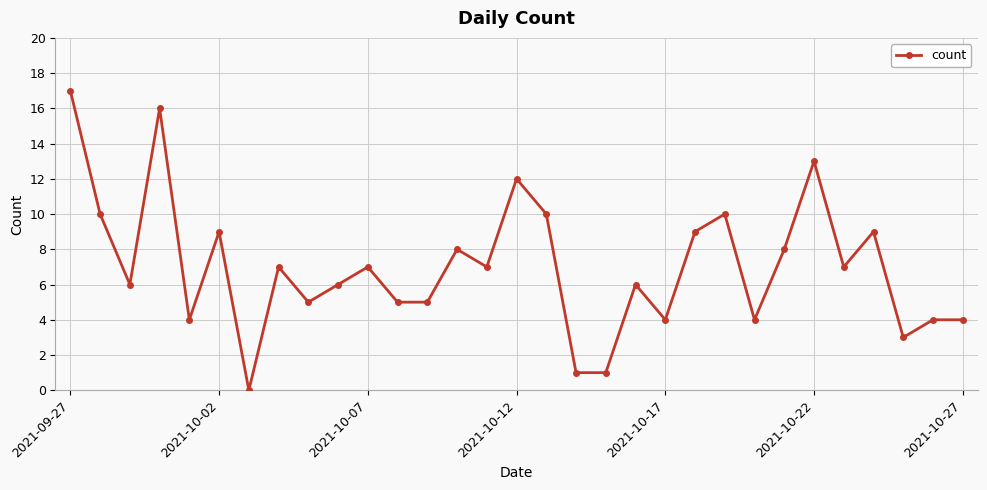

What is the value of the 6th point from the left?

9